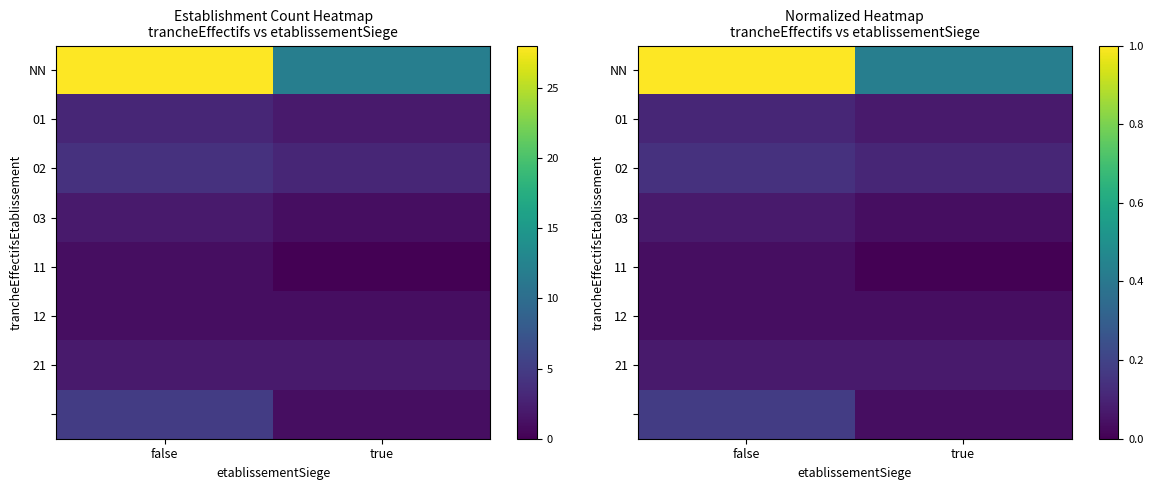

The value of 03 at false is 0.1. True or false?

True